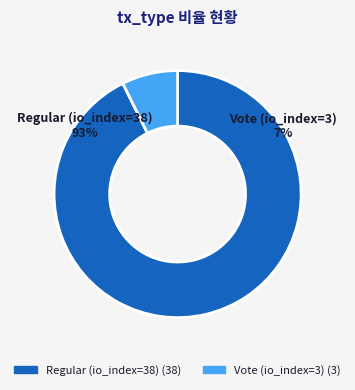

To the nearest percent, what is the combined percentage of Vote (io_index=3) and Regular (io_index=38)?

100%